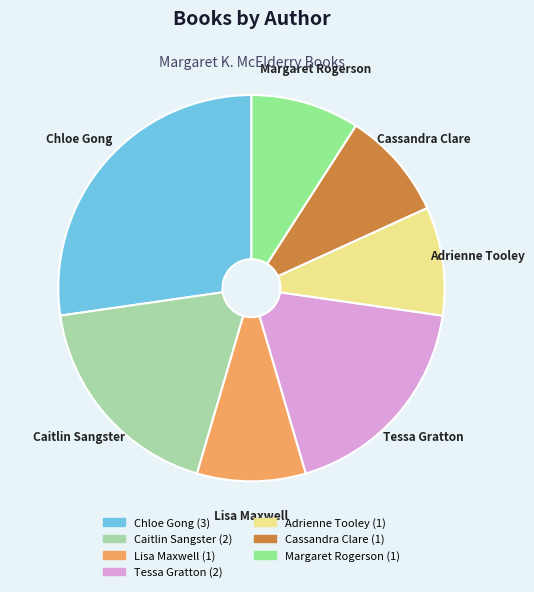

The Adrienne Tooley slice represents 21% of the pie. True or false?

False